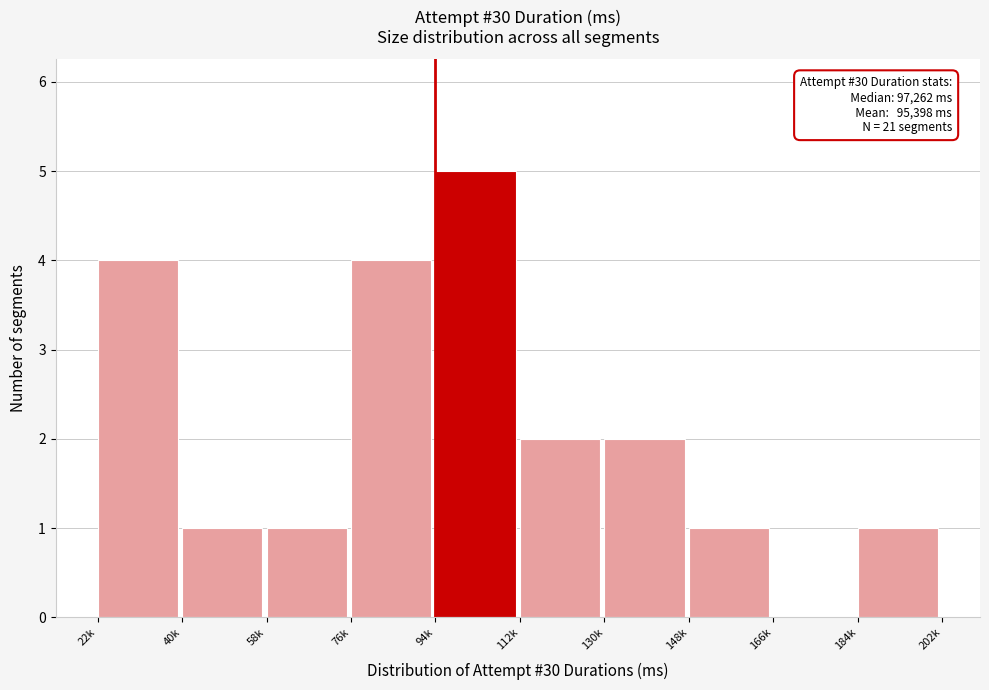

Reading left to right, what are all the values shown in this chart?

22k=4	40k=1	58k=1	76k=4	94k=5	112k=2	130k=2	148k=1	166k=0	184k=1